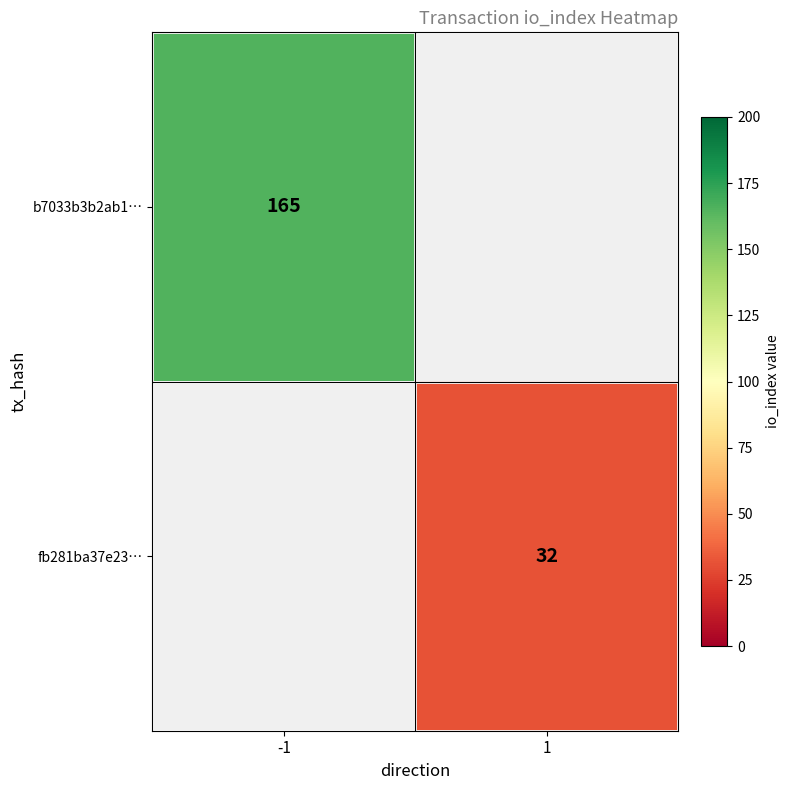

The b7033b3b2ab1… series shows 165 at -1. True or false?

True